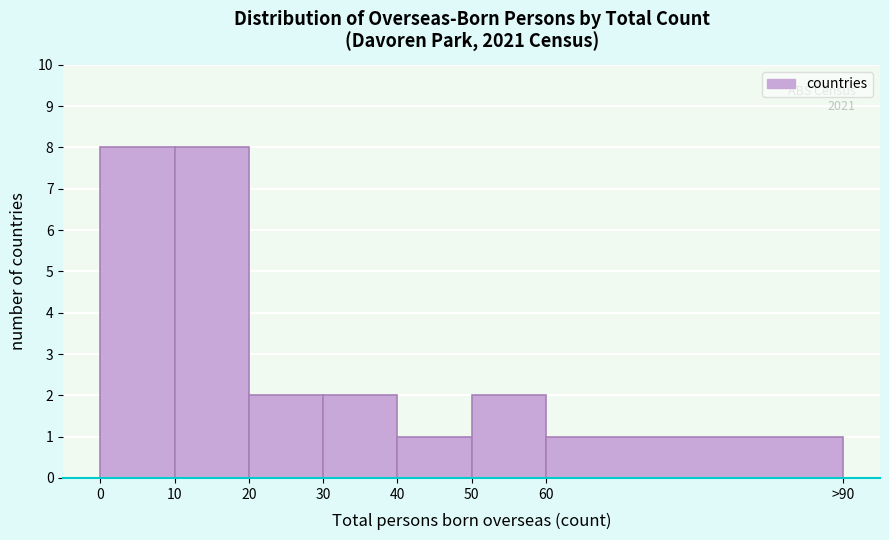

Reading left to right, extract all data points from this chart.

0=8	10=8	20=2	30=2	40=1	50=2	60=1